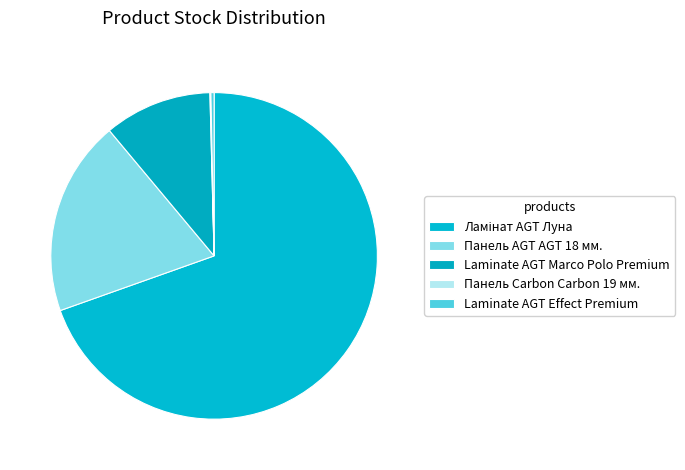

Is Laminate AGT Marco Polo Premium the majority of the pie?

No